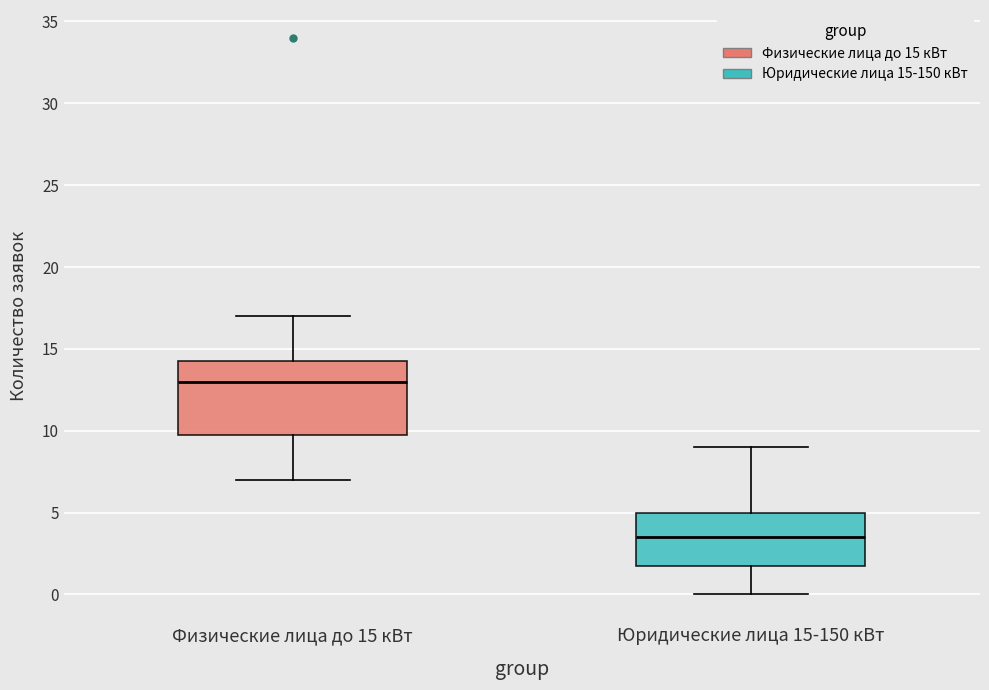

Which box's median line is the lowest?

Юридические лица 15-150 кВт